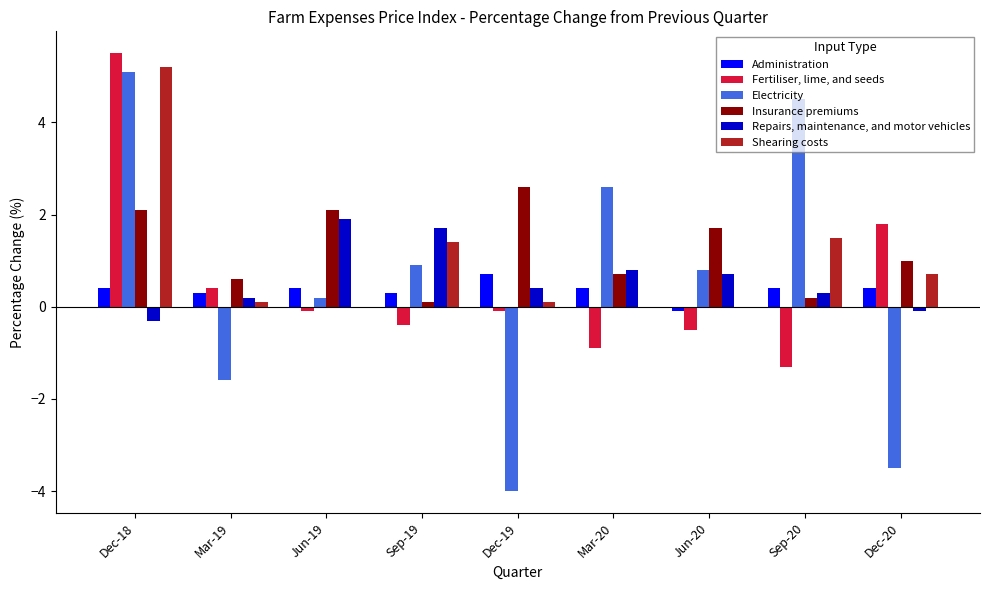

Reading right to left, list all the values displayed in this chart.

Administration: Dec-20=0.4	Sep-20=0.4	Jun-20=-0.1	Mar-20=0.4	Dec-19=0.7	Sep-19=0.3	Jun-19=0.4	Mar-19=0.3	Dec-18=0.4
Fertiliser, lime, and seeds: Dec-20=1.8	Sep-20=-1.3	Jun-20=-0.5	Mar-20=-0.9	Dec-19=-0.1	Sep-19=-0.4	Jun-19=-0.1	Mar-19=0.4	Dec-18=5.5
Electricity: Dec-20=-3.5	Sep-20=4.5	Jun-20=0.8	Mar-20=2.6	Dec-19=-4.0	Sep-19=0.9	Jun-19=0.2	Mar-19=-1.6	Dec-18=5.1
Insurance premiums: Dec-20=1.0	Sep-20=0.2	Jun-20=1.7	Mar-20=0.7	Dec-19=2.6	Sep-19=0.1	Jun-19=2.1	Mar-19=0.6	Dec-18=2.1
Repairs, maintenance, and motor vehicles: Dec-20=-0.1	Sep-20=0.3	Jun-20=0.7	Mar-20=0.8	Dec-19=0.4	Sep-19=1.7	Jun-19=1.9	Mar-19=0.2	Dec-18=-0.3
Shearing costs: Dec-20=0.7	Sep-20=1.5	Jun-20=0.0	Mar-20=0.0	Dec-19=0.1	Sep-19=1.4	Jun-19=0.0	Mar-19=0.1	Dec-18=5.2